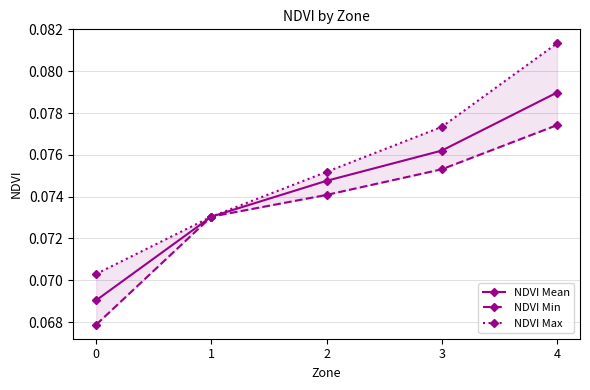

Rank the series by their average value, from lowest to highest.

NDVI Min, NDVI Mean, NDVI Max